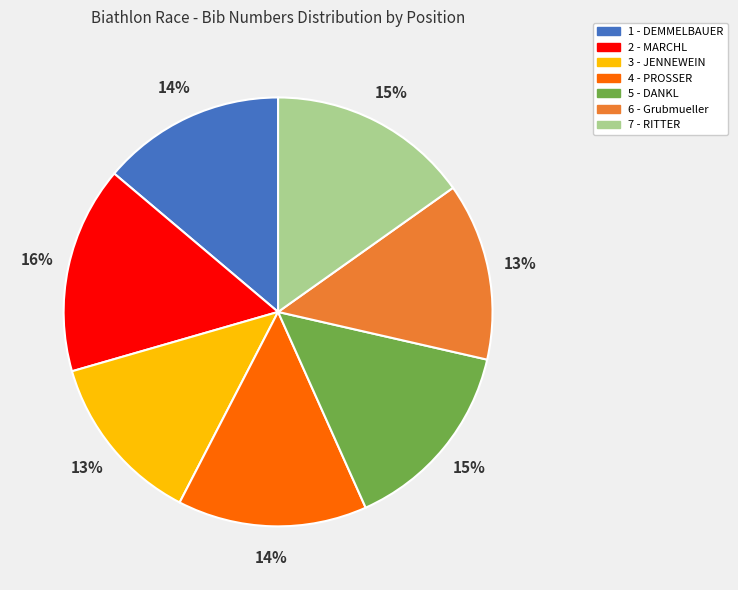

Combined, do 5 - DANKL and 2 - MARCHL account for over 50%?

No